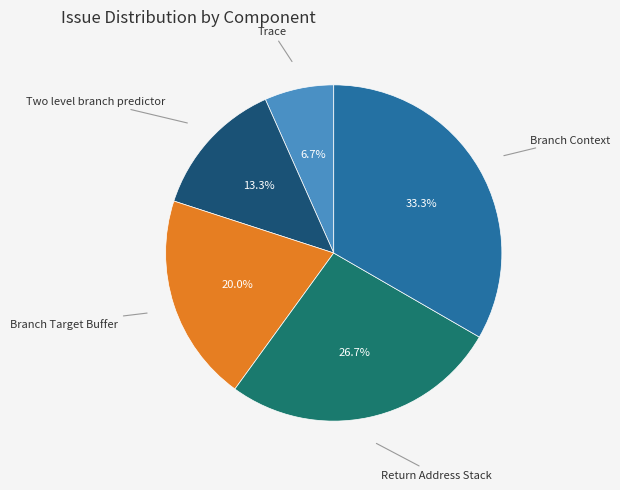

Is there any slice that represents more than half of the pie?

No